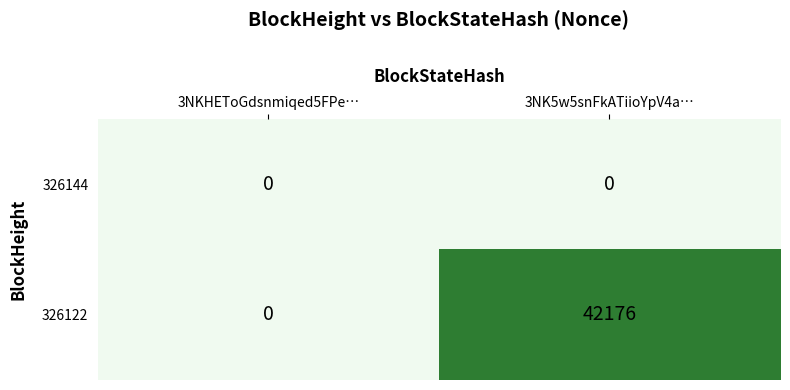

Reading right to left, list all the values displayed in this chart.

326144: 0	0
326122: 42176	0